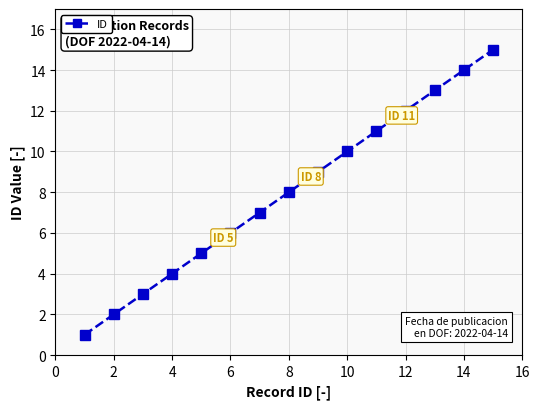

How many lines are shown in the chart?

1